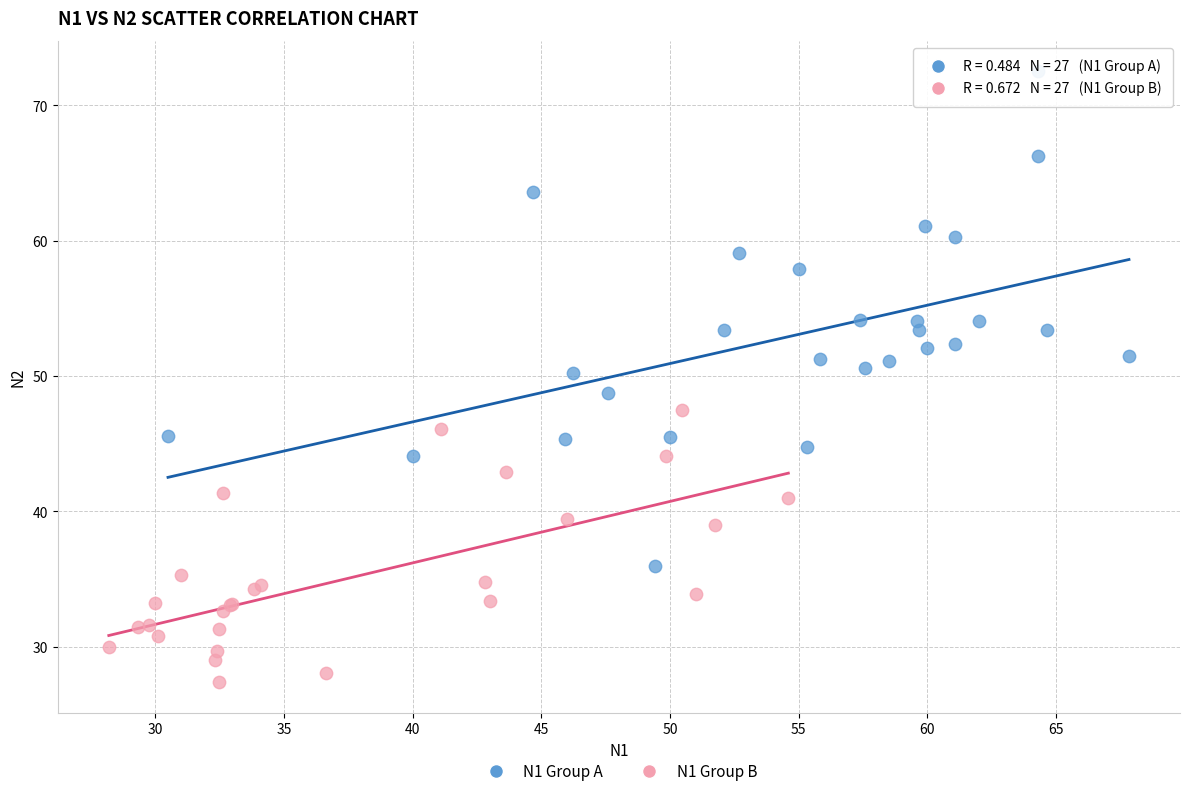

Which series has the largest Y range (max minus min)?

N1 Group A